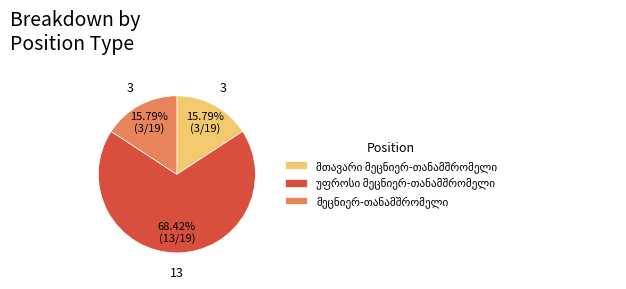

Count the number of slices in the pie.

3